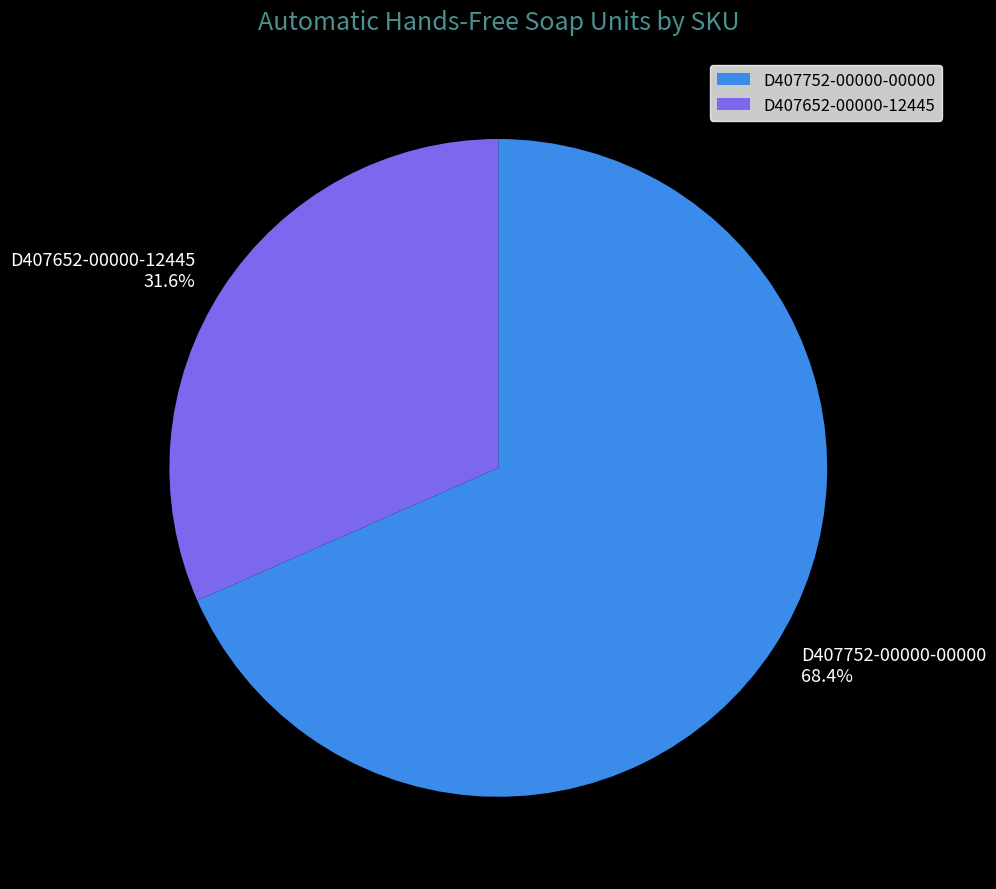

Which has a higher value, D407652-00000-12445 or D407752-00000-00000?

D407752-00000-00000